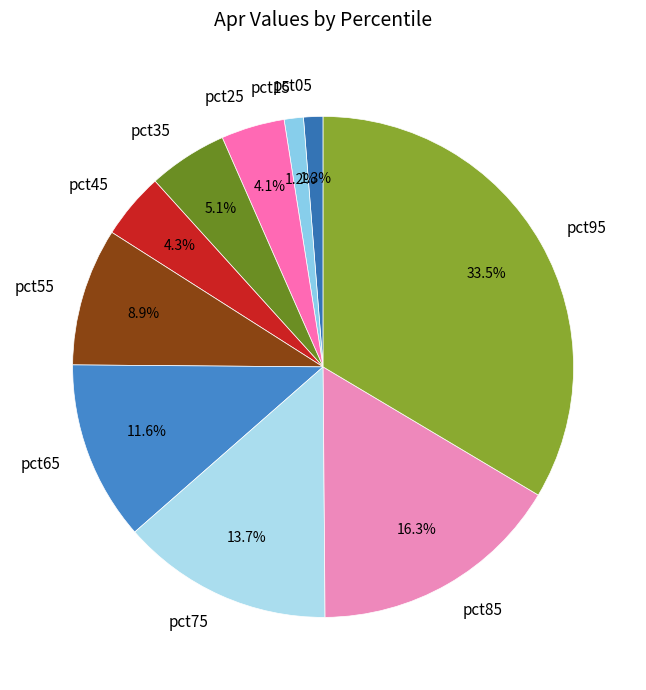

What portion of the pie excludes pct45?

95.7%